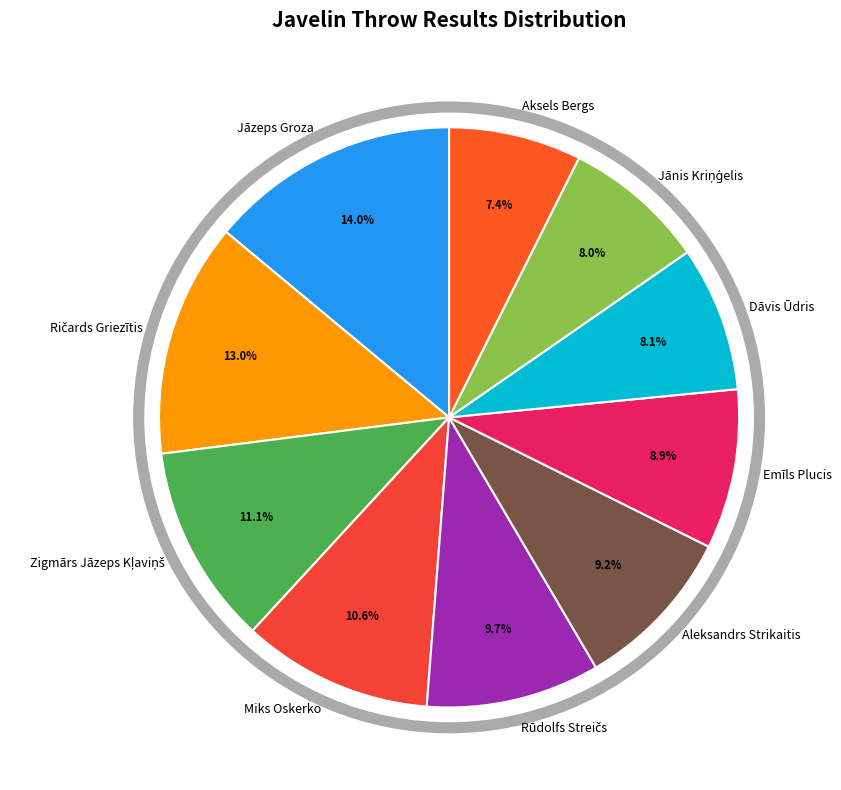

How many slices are in this pie chart?

10